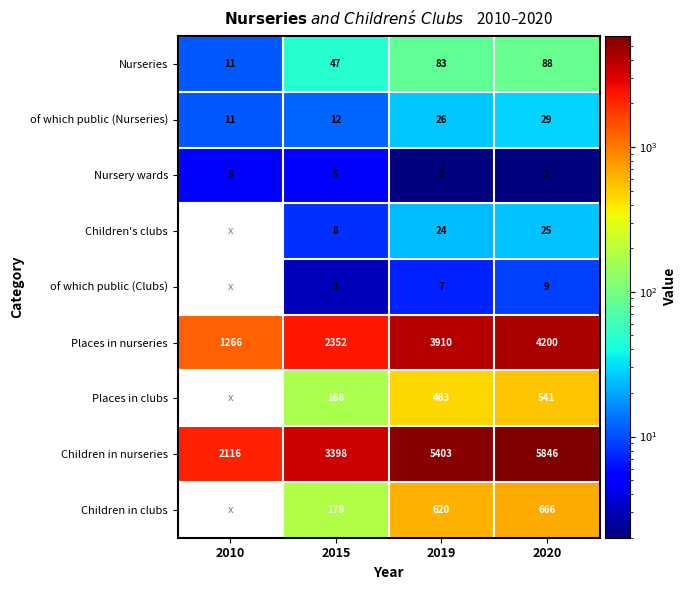

The value of Children in nurseries at 2010 is 2116. True or false?

True